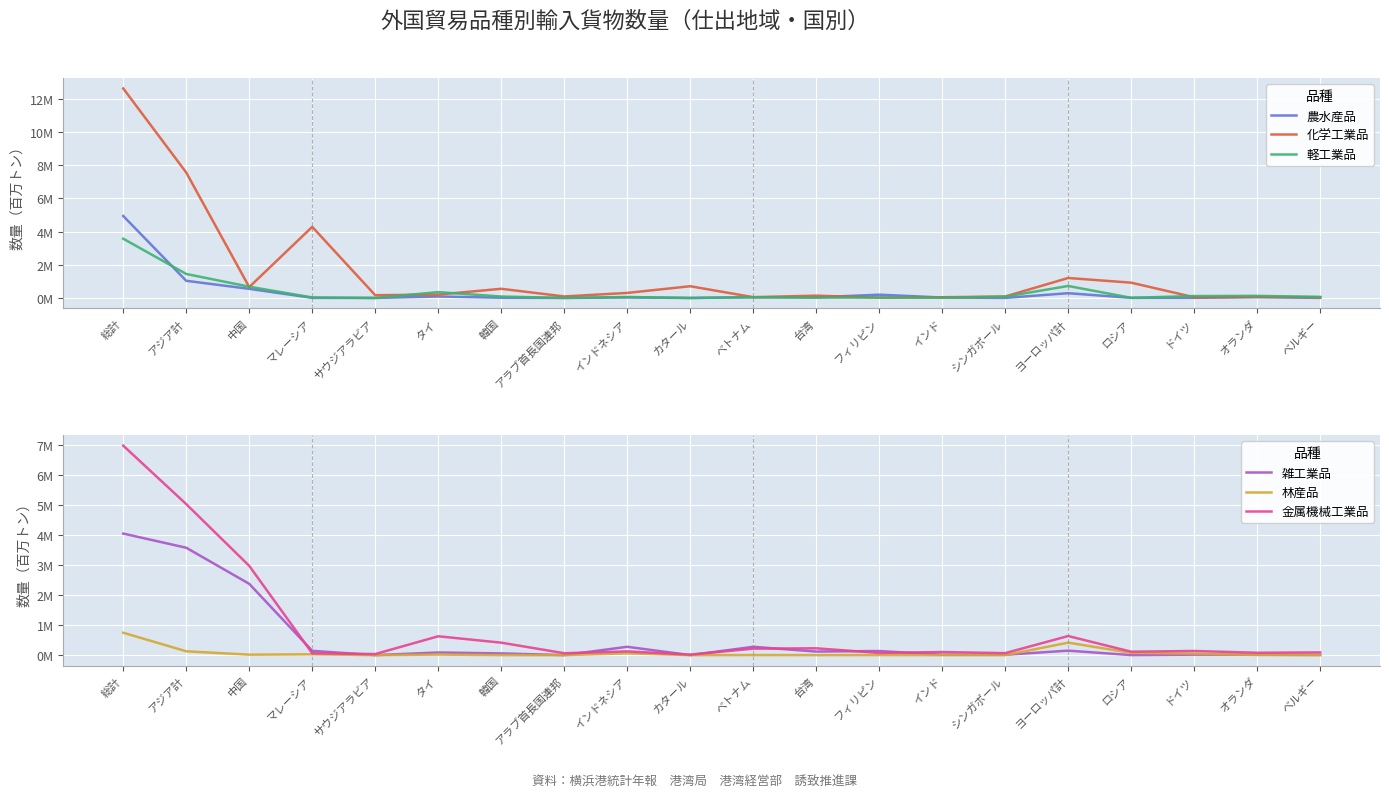

What is the label of the 12th point from the right?

インドネシア